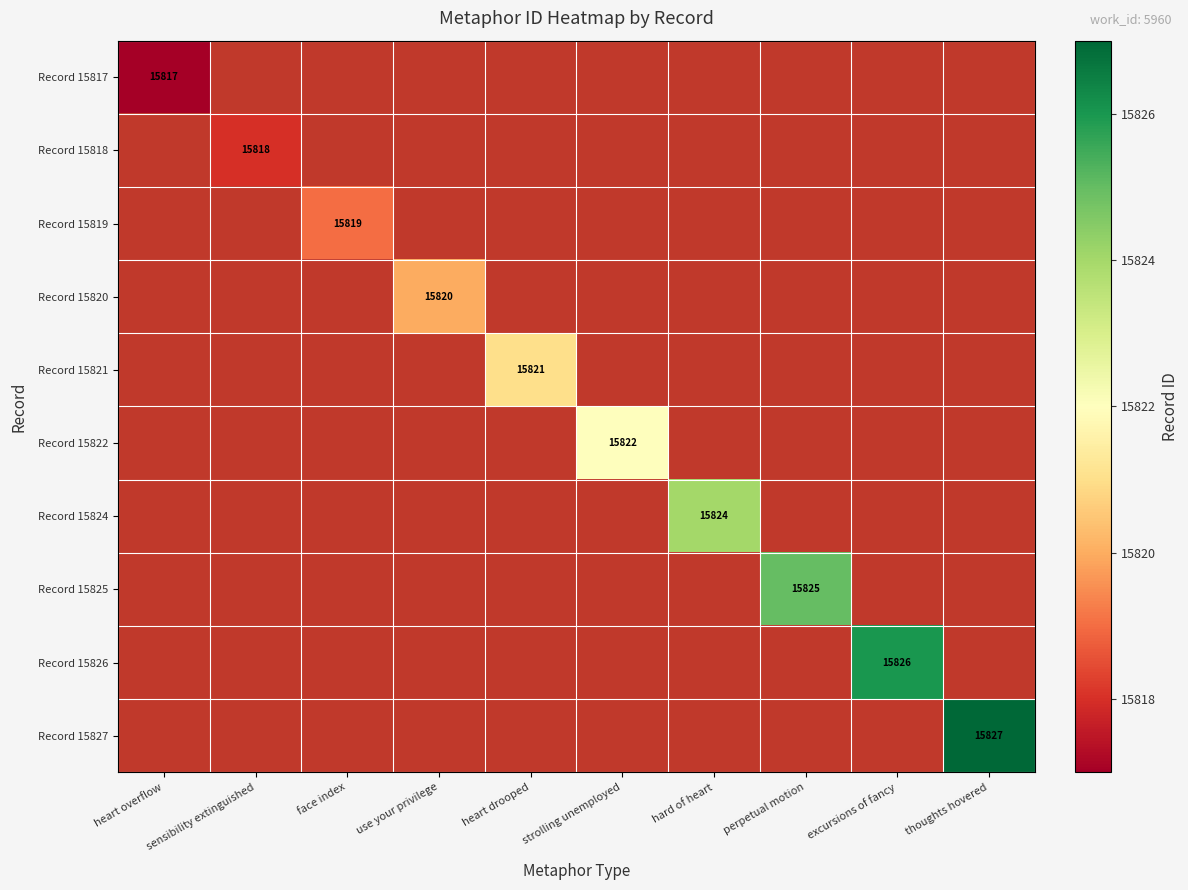

Which category has the lowest value across all series?

heart overflow